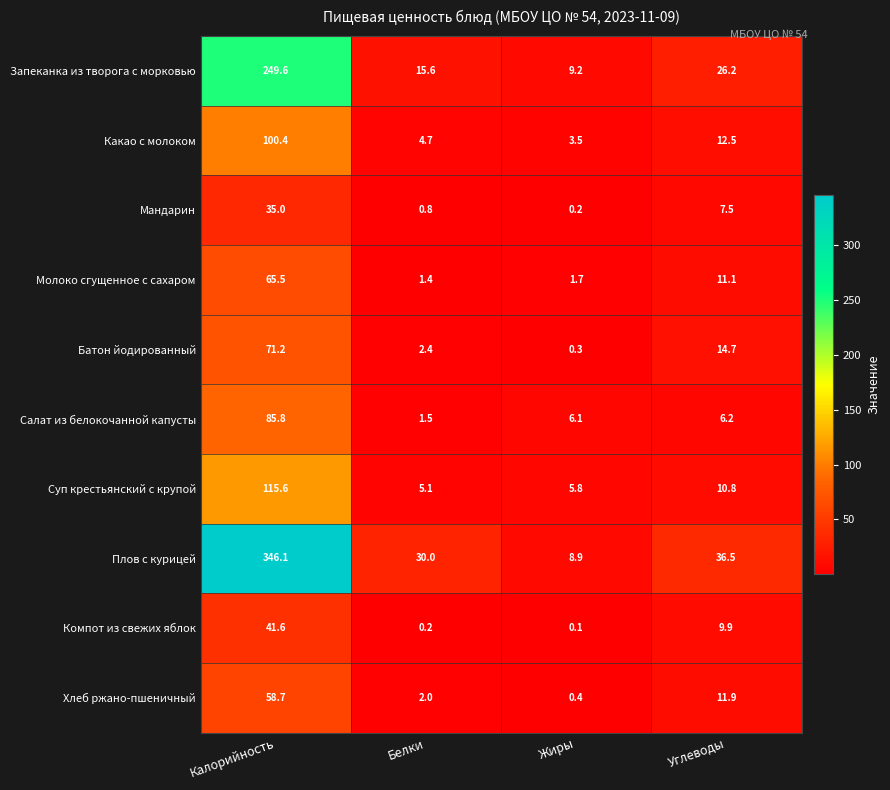

What is the maximum value shown in the chart?

346.1